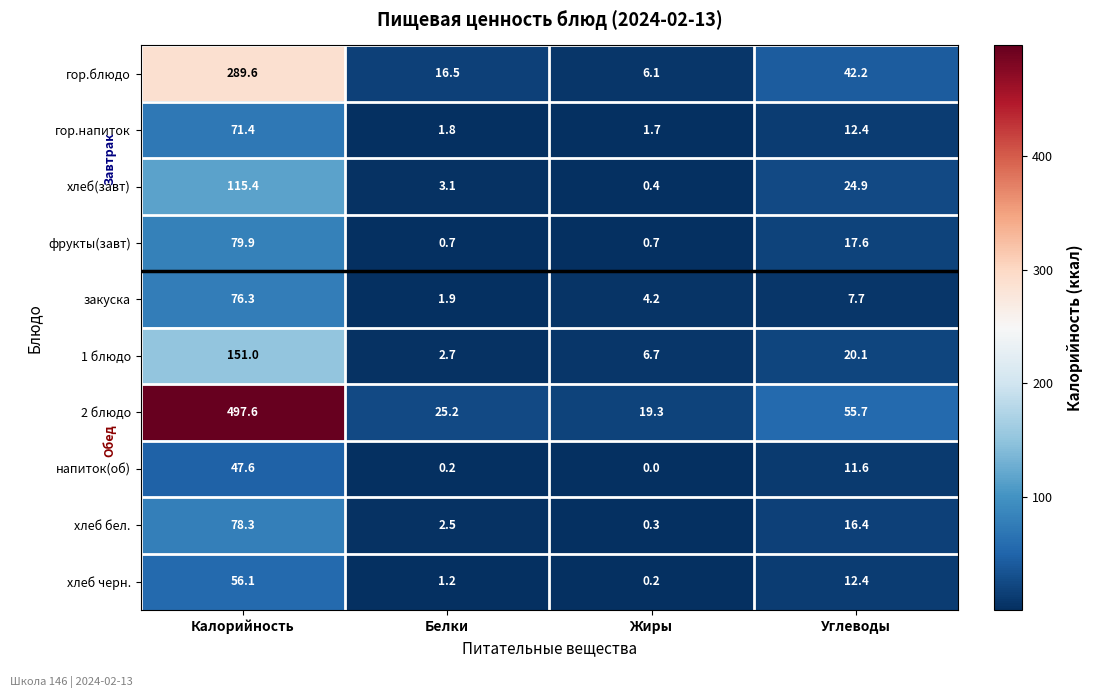

True or false: 1 блюдо has a value of 2.7 at Белки.

True